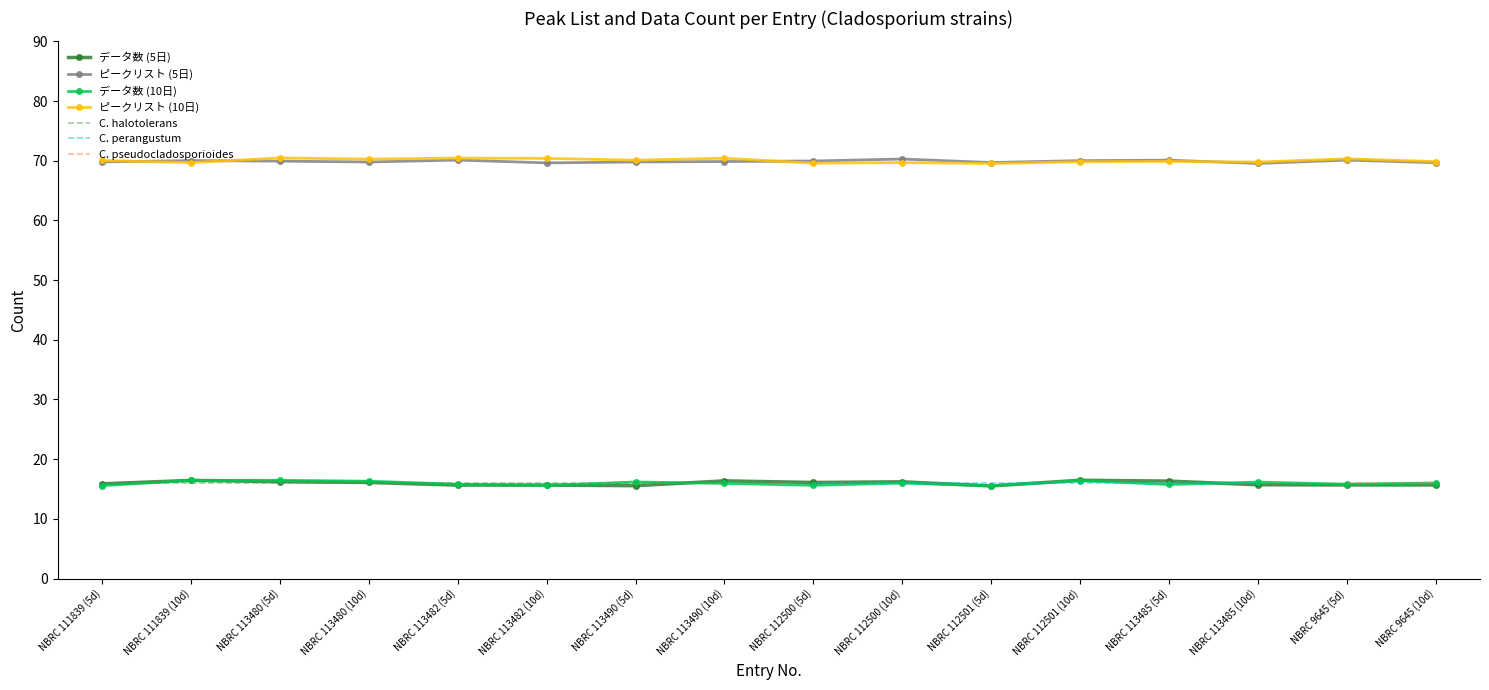

At NBRC 113485 (5d), list the series in order from largest to smallest.

ピークリスト (5日), ピークリスト (10日), データ数 (5日), データ数 (10日)